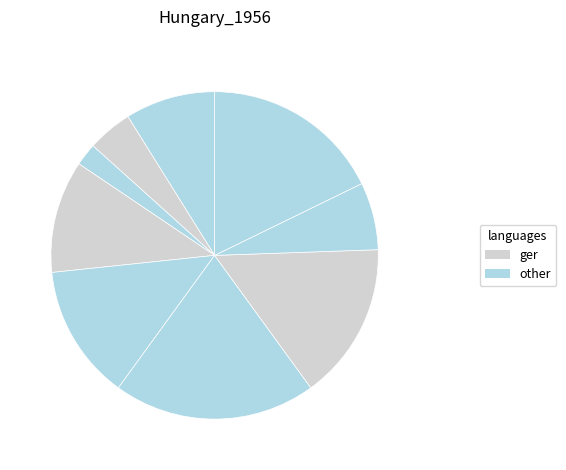

Count the number of slices in the pie.

9